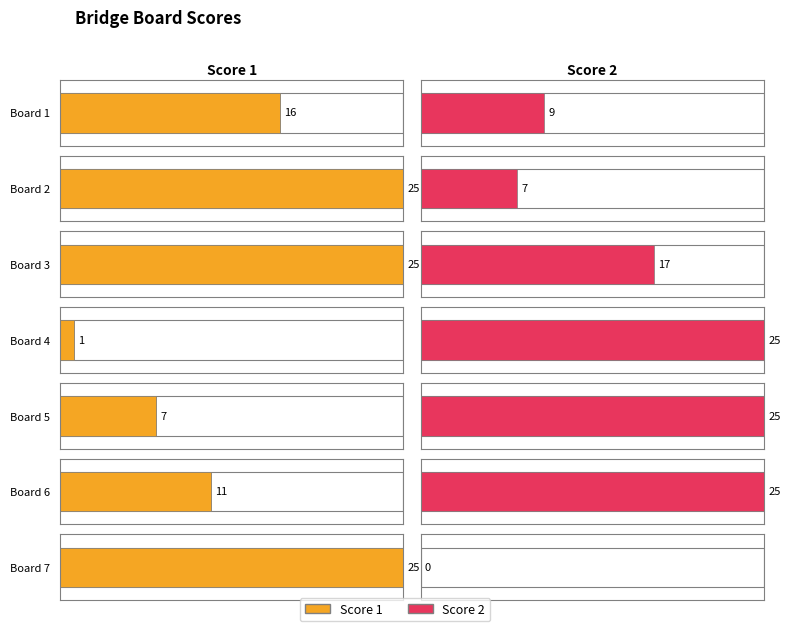

What is the value of the Score 2 bar at the 3rd from the left?

17